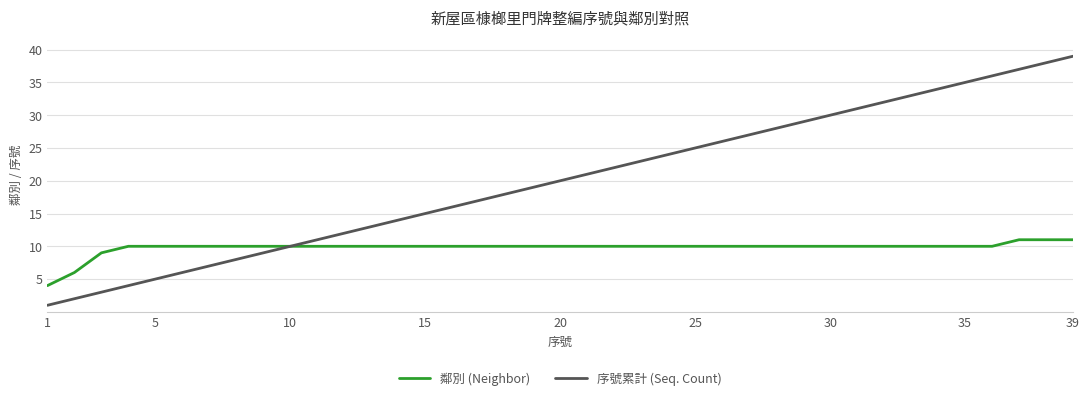

What is the highest value of the 鄰別 (Neighbor) series?

11